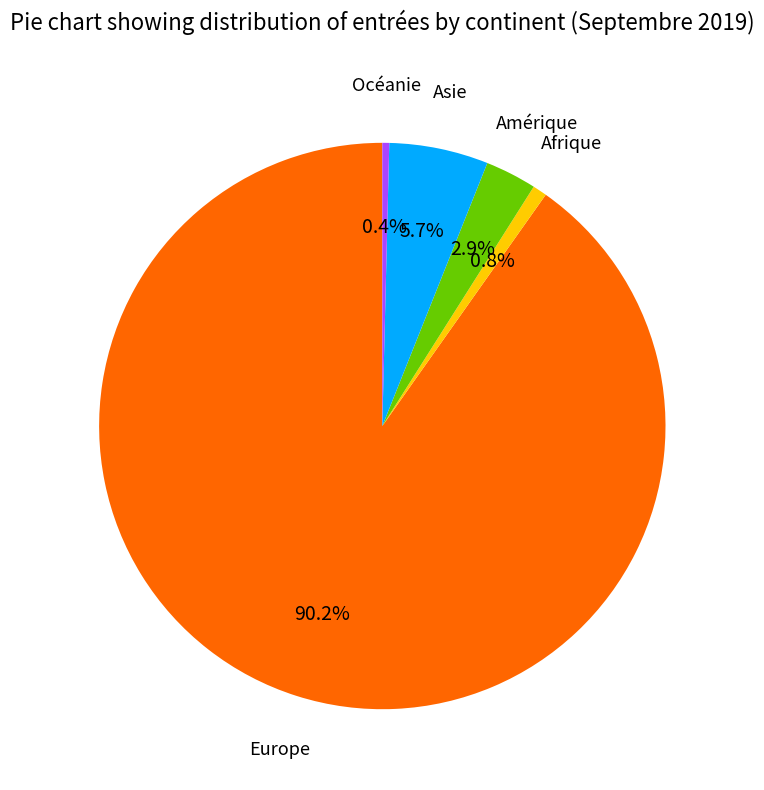

How many segments does this pie chart have?

5